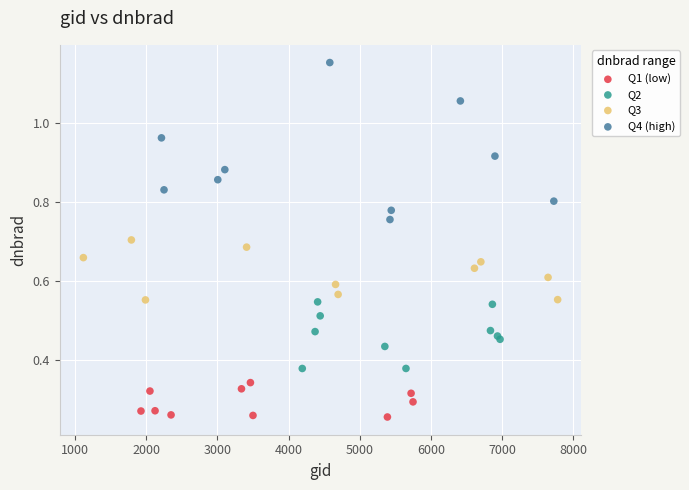

Which series contains the highest Y value?

Q4 (high)